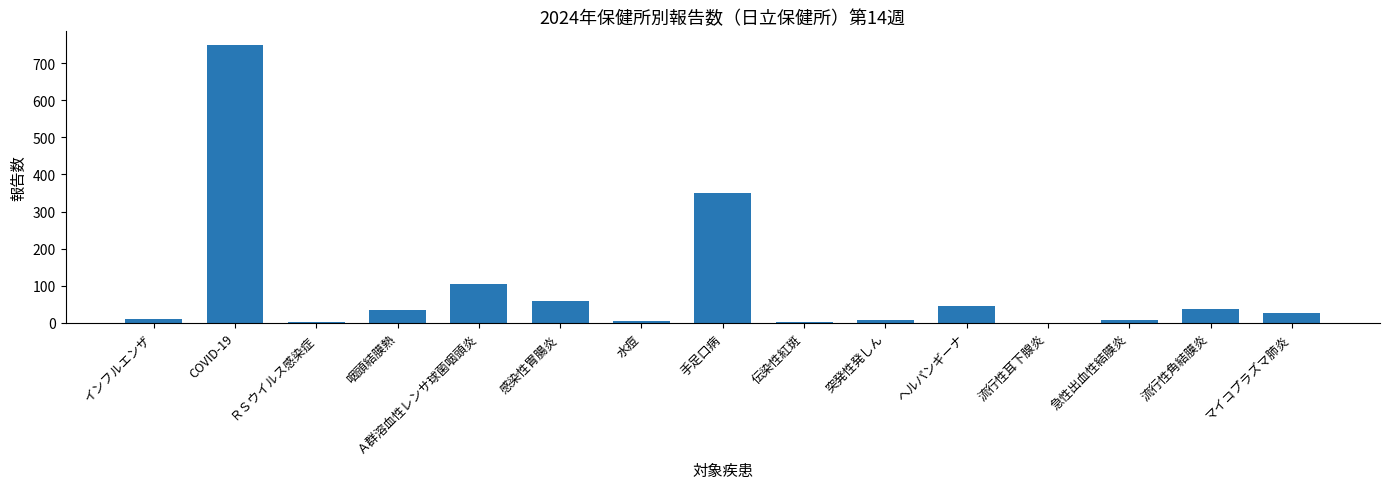

How many distinct data groups are displayed?

1